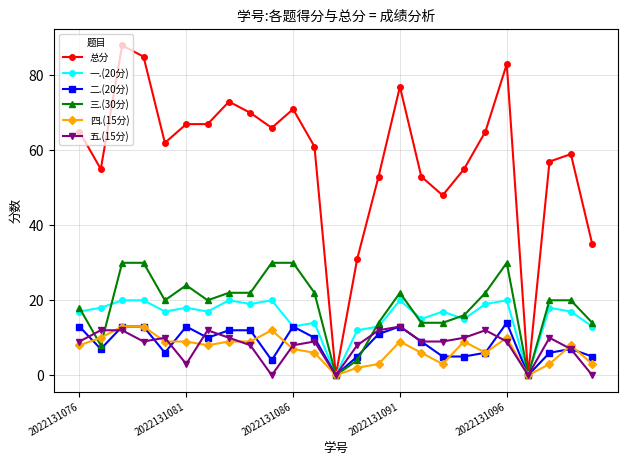

At how many categories does at least one series exceed 63?

12